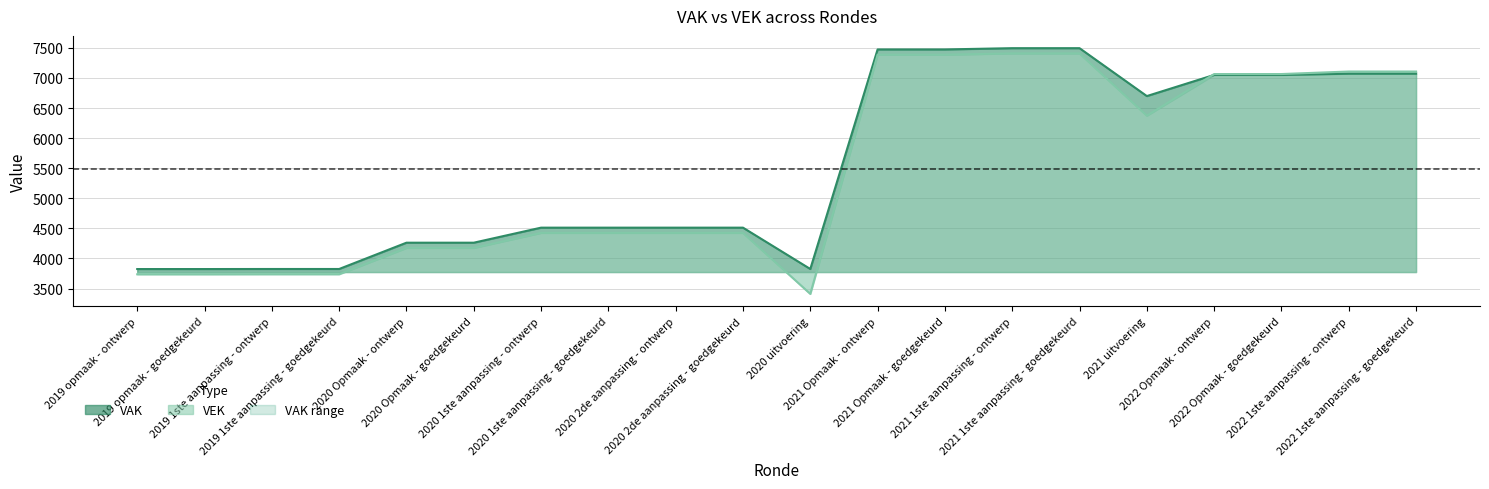

Between which two adjacent categories do VEK and VAK first intersect?

2021 uitvoering and 2022 Opmaak - ontwerp